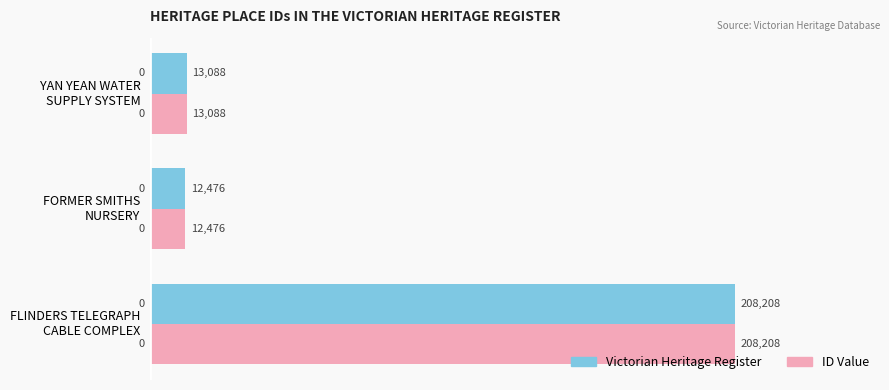

What is the average value of the ID Value series?

77924